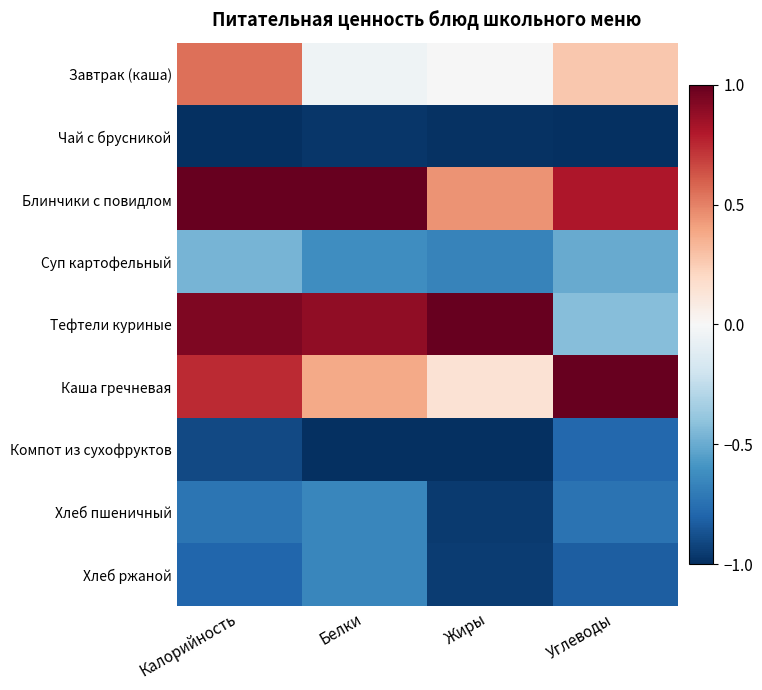

Between Калорийность and Белки, which is larger?

Калорийность